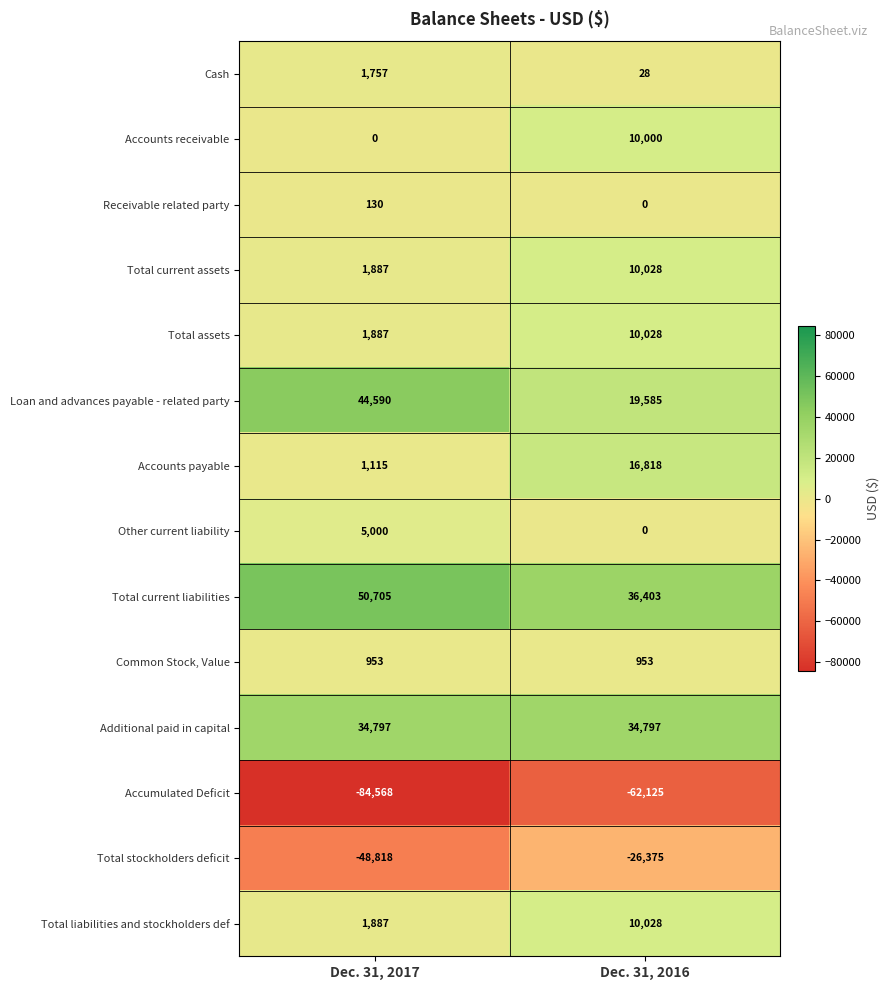

True or false: Total assets has a value of 1887 at Dec. 31, 2017.

True